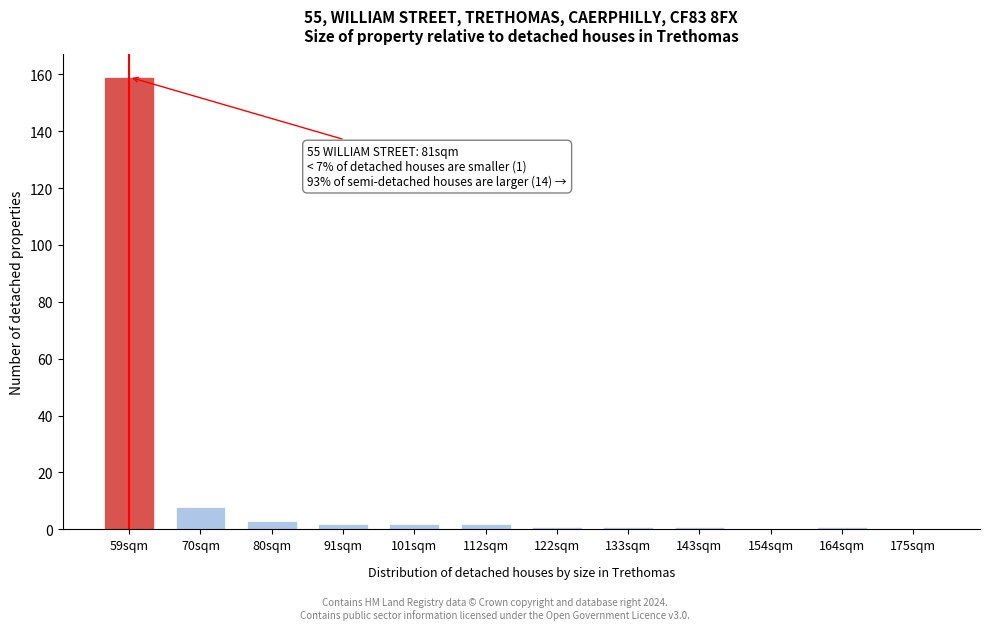

Reading left to right, list all the values displayed in this chart.

59sqm=159	70sqm=8	80sqm=3	91sqm=2	101sqm=2	112sqm=2	122sqm=1	133sqm=1	143sqm=1	154sqm=0	164sqm=1	175sqm=0